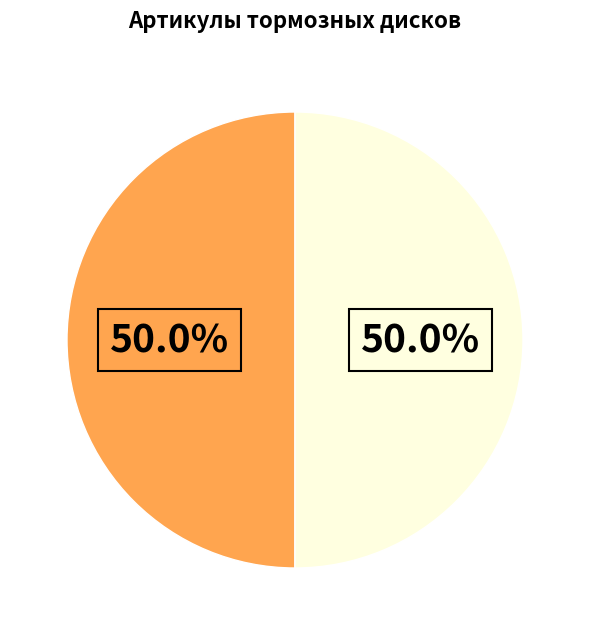

How many segments does this pie chart have?

2